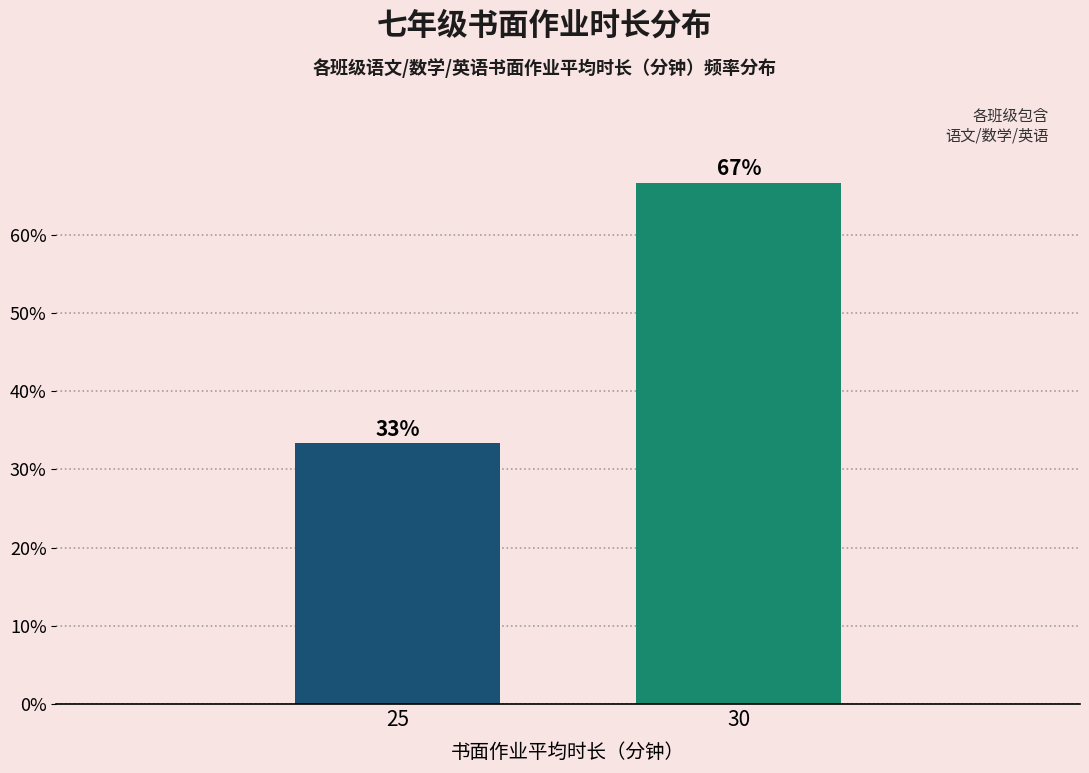

What is the maximum value shown in the chart?

66.7